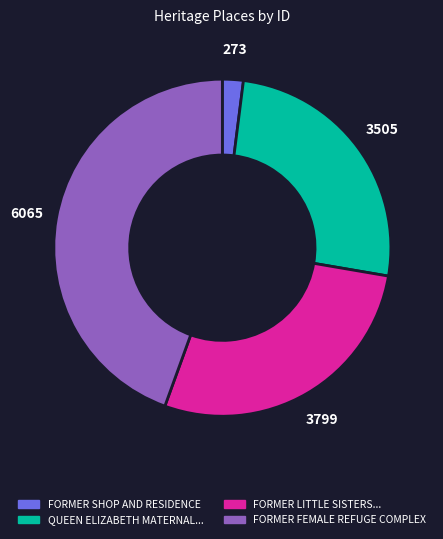

Does any single category account for the majority?

No